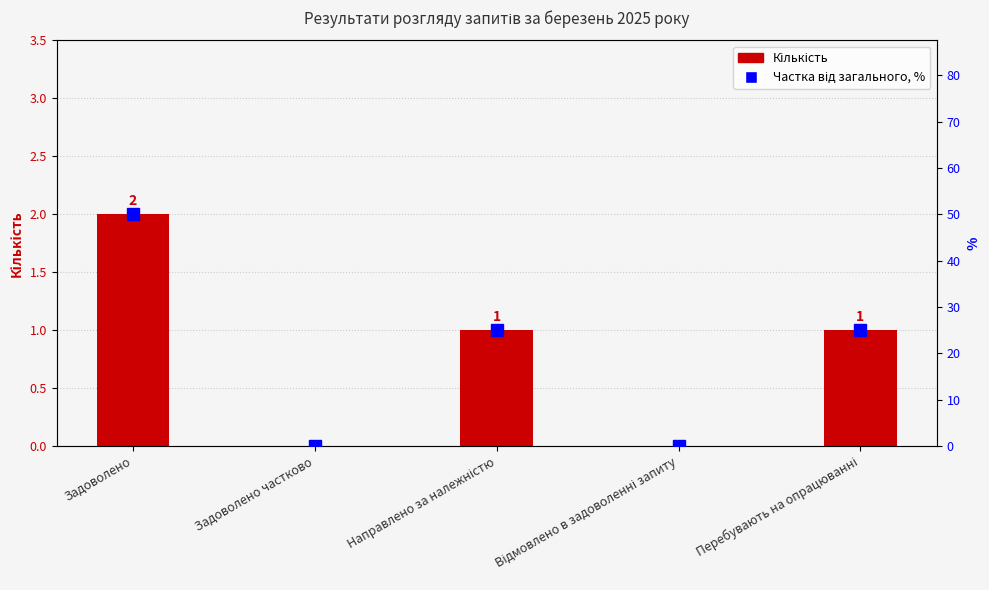

How many positive values are there?

3